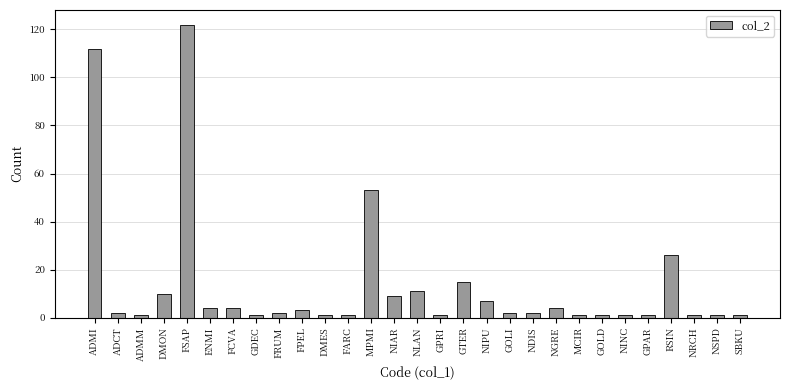

The value at ADMI is 112. True or false?

True